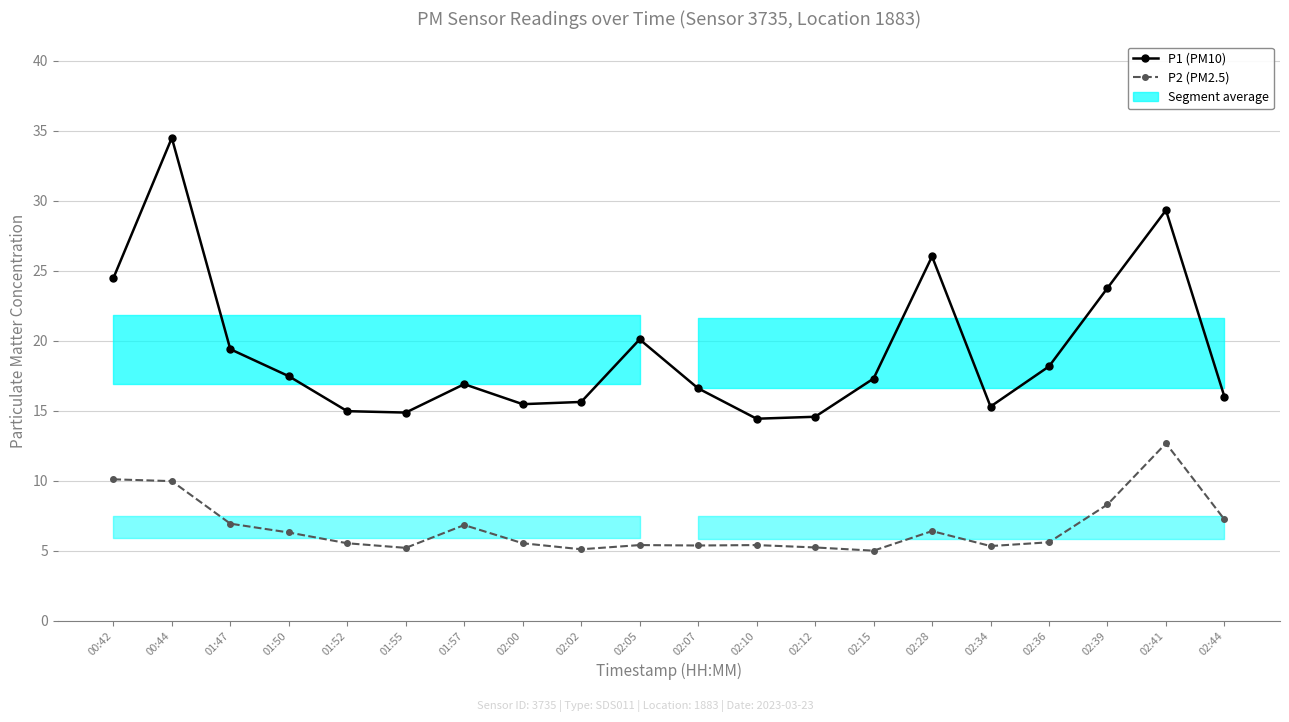

True or false: P2 (PM2.5) and P1 (PM10) intersect in this chart.

False